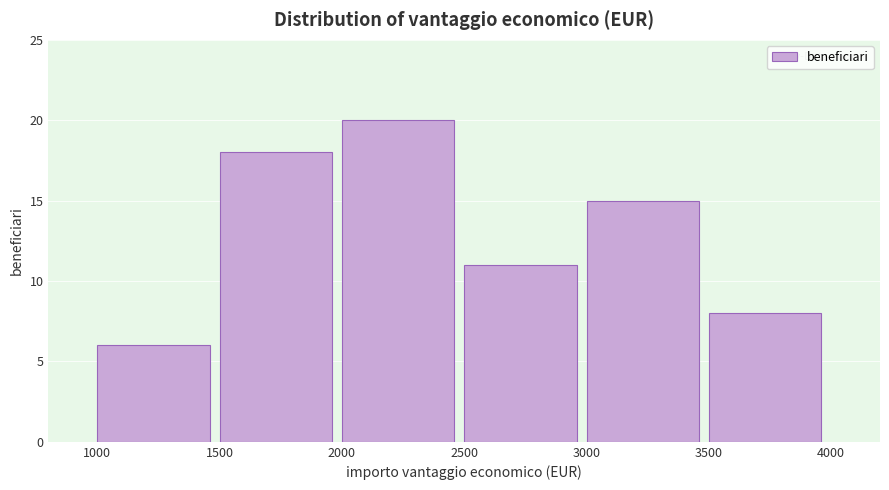

Reading left to right, list every bar in this chart as the range it spans on the x-axis followed by its height. The values are not printed on the chart, so give them approximately, as read against the axis.

1000 to 1500: 6
1500 to 2000: 18
2000 to 2500: 20
2500 to 3000: 11
3000 to 3500: 15
3500 to 4000: 8